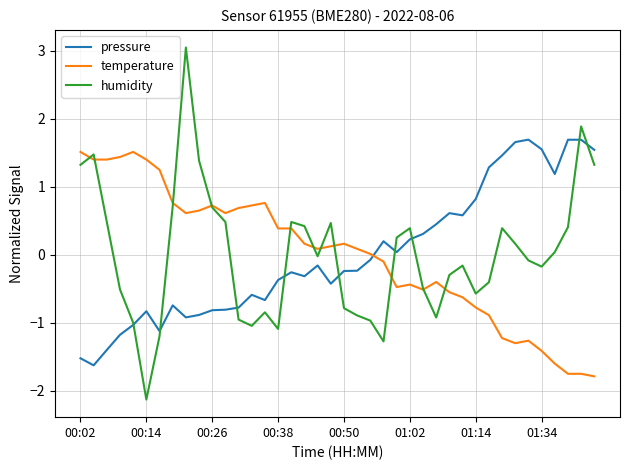

Does the chart have visible grid lines?

Yes